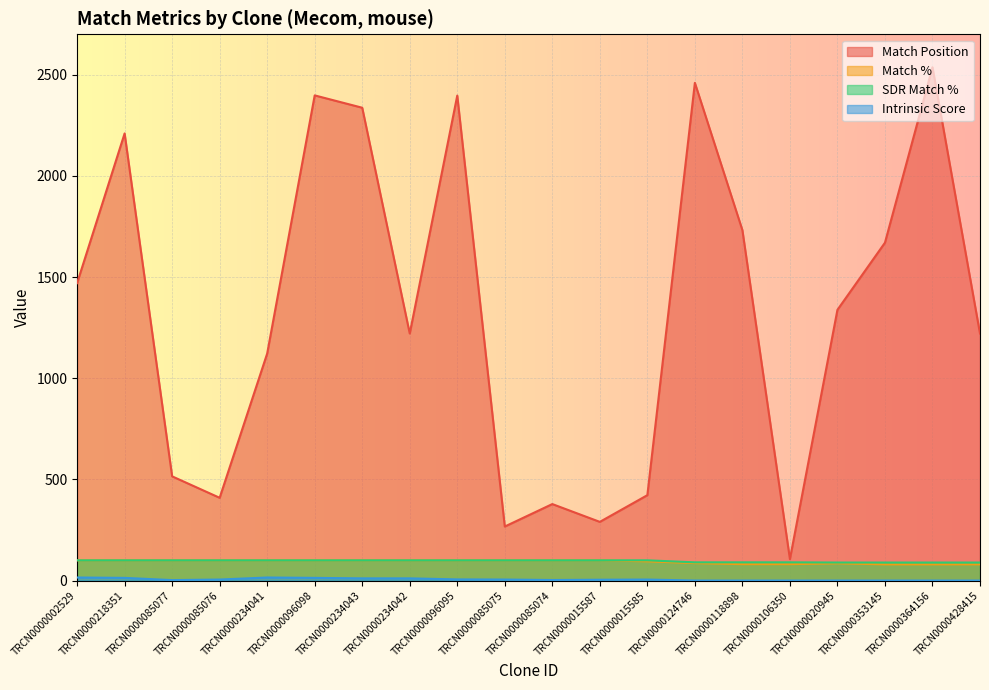

Reading left to right, list all the values displayed in this chart.

Match Position: TRCN0000002529=1470.0	TRCN0000218351=2210.0	TRCN0000085077=515.0	TRCN0000085076=409.0	TRCN0000234041=1122.0	TRCN0000096098=2398.0	TRCN0000234043=2337.0	TRCN0000234042=1221.0	TRCN0000096095=2397.0	TRCN0000085075=267.0	TRCN0000085074=378.0	TRCN0000015587=290.0	TRCN0000015585=422.0	TRCN0000124746=2460.0	TRCN0000118898=1732.0	TRCN0000106350=106.0	TRCN0000020945=1338.0	TRCN0000353145=1670.0	TRCN0000364156=2537.0	TRCN0000428415=1221.0
Match %: TRCN0000002529=100.0	TRCN0000218351=100.0	TRCN0000085077=100.0	TRCN0000085076=100.0	TRCN0000234041=100.0	TRCN0000096098=100.0	TRCN0000234043=100.0	TRCN0000234042=100.0	TRCN0000096095=100.0	TRCN0000085075=100.0	TRCN0000085074=100.0	TRCN0000015587=100.0	TRCN0000015585=95.0	TRCN0000124746=86.0	TRCN0000118898=81.0	TRCN0000106350=81.0	TRCN0000020945=85.0	TRCN0000353145=80.0	TRCN0000364156=80.0	TRCN0000428415=80.0
SDR Match %: TRCN0000002529=100.0	TRCN0000218351=100.0	TRCN0000085077=100.0	TRCN0000085076=100.0	TRCN0000234041=100.0	TRCN0000096098=100.0	TRCN0000234043=100.0	TRCN0000234042=100.0	TRCN0000096095=100.0	TRCN0000085075=100.0	TRCN0000085074=100.0	TRCN0000015587=100.0	TRCN0000015585=100.0	TRCN0000124746=90.0	TRCN0000118898=90.0	TRCN0000106350=90.0	TRCN0000020945=89.0	TRCN0000353145=89.0	TRCN0000364156=89.0	TRCN0000428415=89.0
Intrinsic Score: TRCN0000002529=15.0	TRCN0000218351=13.2	TRCN0000085077=2.2	TRCN0000085076=5.0	TRCN0000234041=15.0	TRCN0000096098=13.2	TRCN0000234043=10.8	TRCN0000234042=10.8	TRCN0000096095=5.6	TRCN0000085075=5.0	TRCN0000085074=2.6	TRCN0000015587=4.0	TRCN0000015585=5.0	TRCN0000124746=0.0	TRCN0000118898=0.0	TRCN0000106350=0.0	TRCN0000020945=0.0	TRCN0000353145=0.0	TRCN0000364156=0.0	TRCN0000428415=0.0